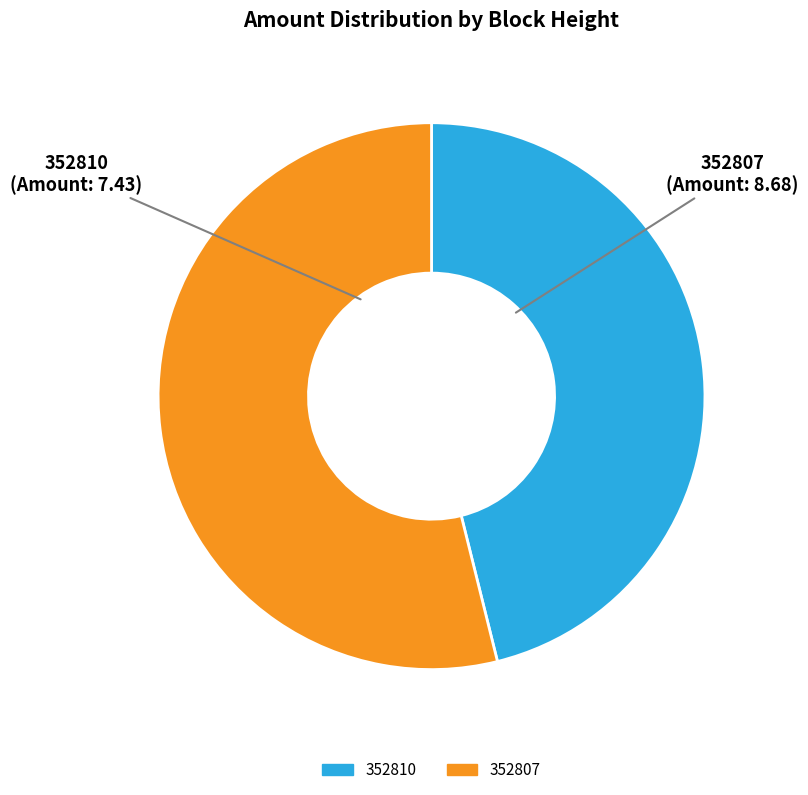

Is 352807 the majority of the pie?

Yes